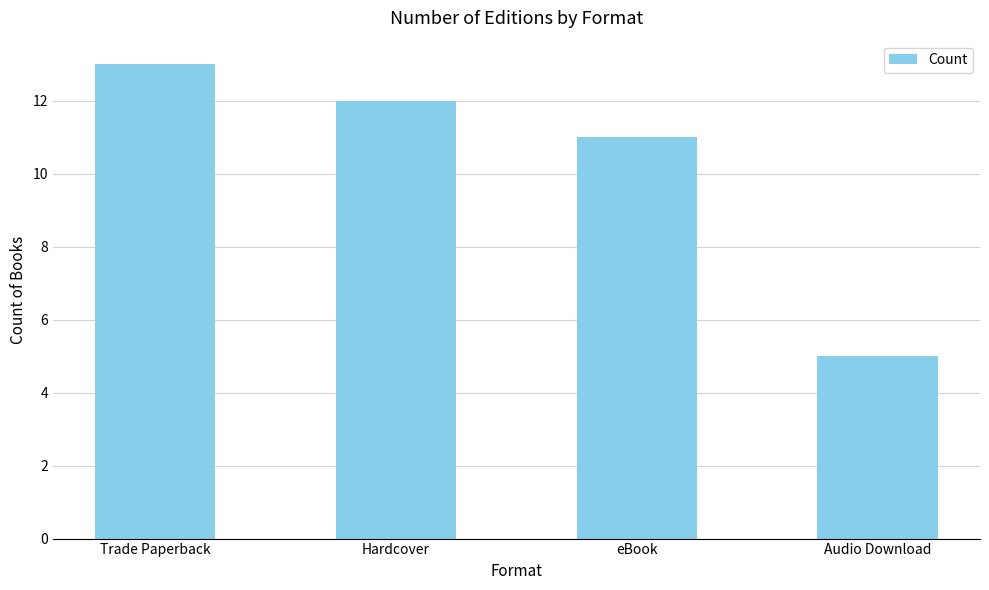

The value at Hardcover is 22. True or false?

False